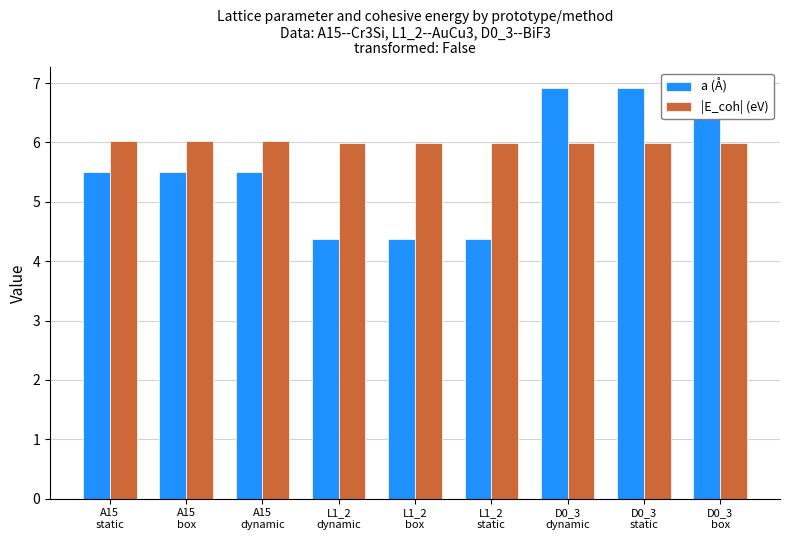

What is the difference between the maximum and second lowest values in the a (Å) series?

2.5